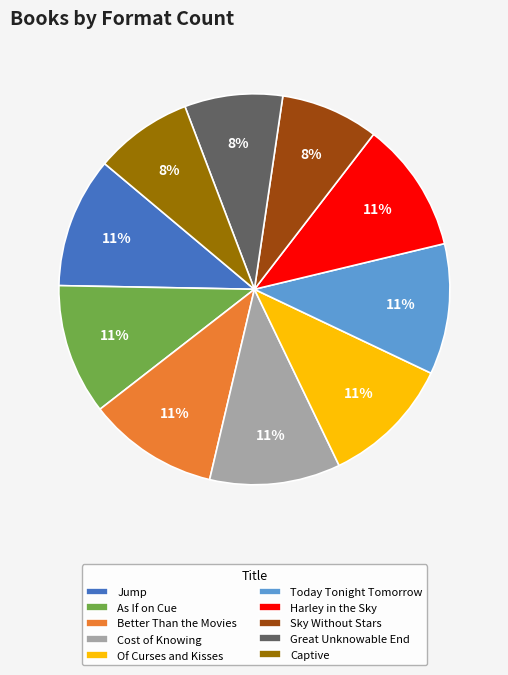

To the nearest percent, what is the difference between the largest and smallest slice percentages?

3%